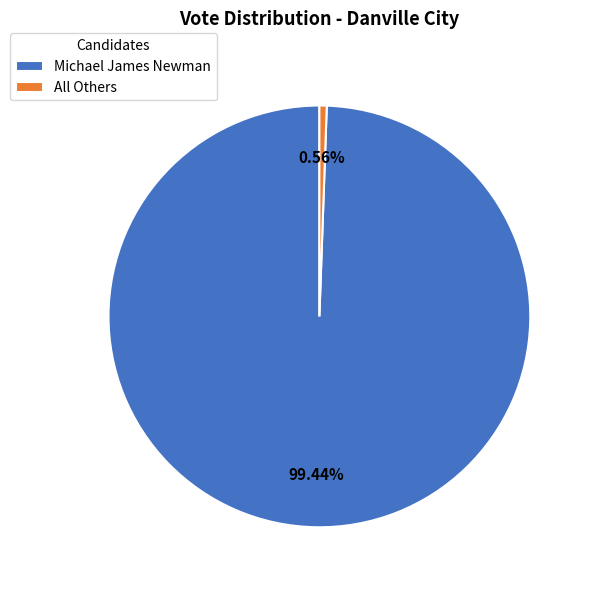

Does Michael James Newman represent more than half of the total?

Yes